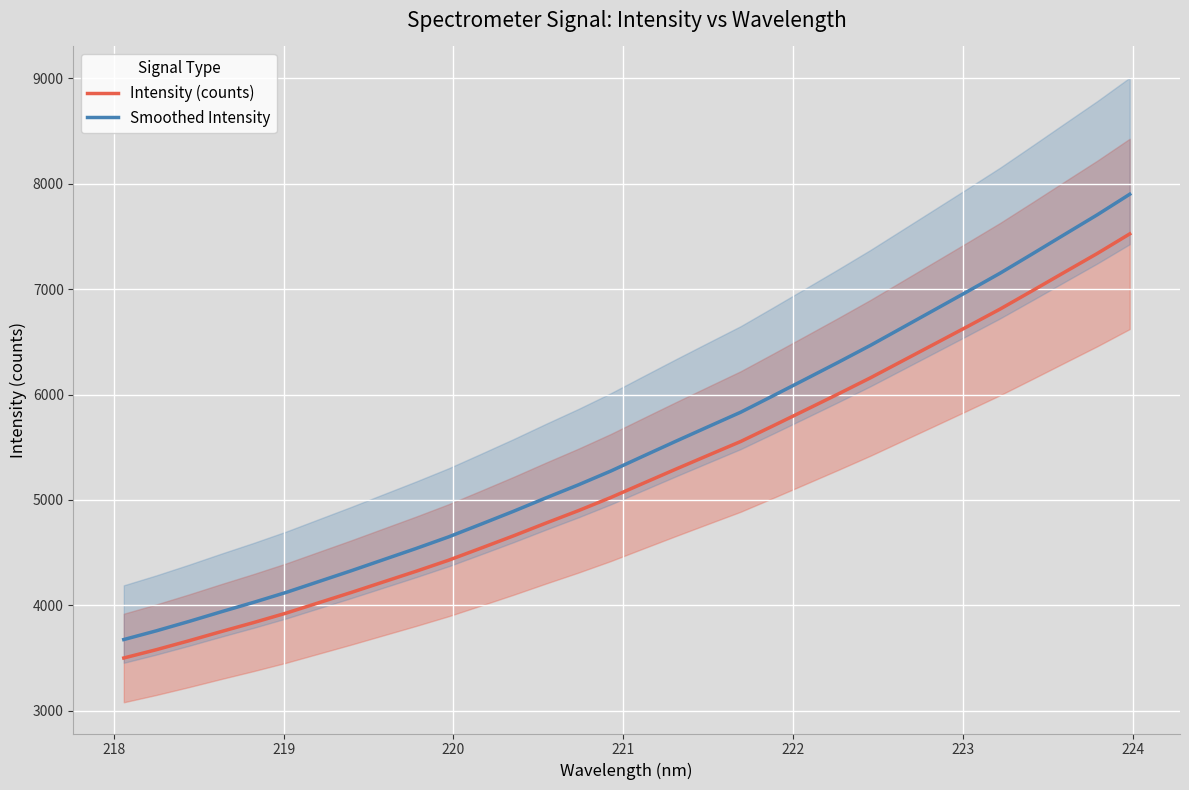

List the series in order of their peak value, lowest first.

Intensity (counts), Smoothed Intensity